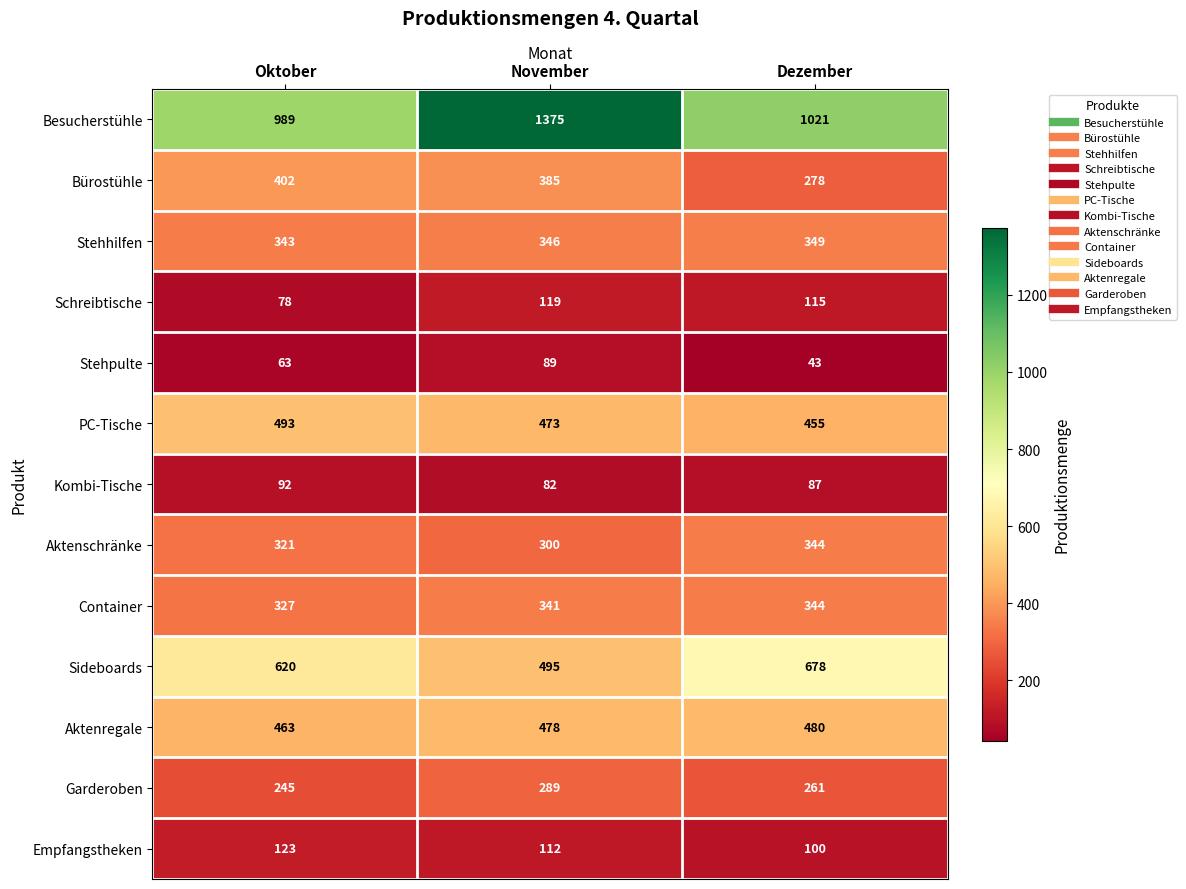

Is it true that Sideboards equals 778 at November?

False